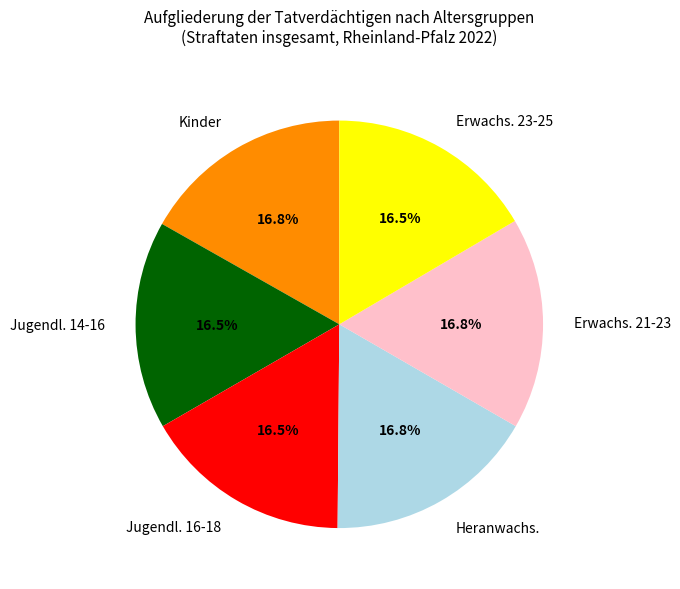

What percentage do Kinder and Heranwachs. together represent?

33.6%